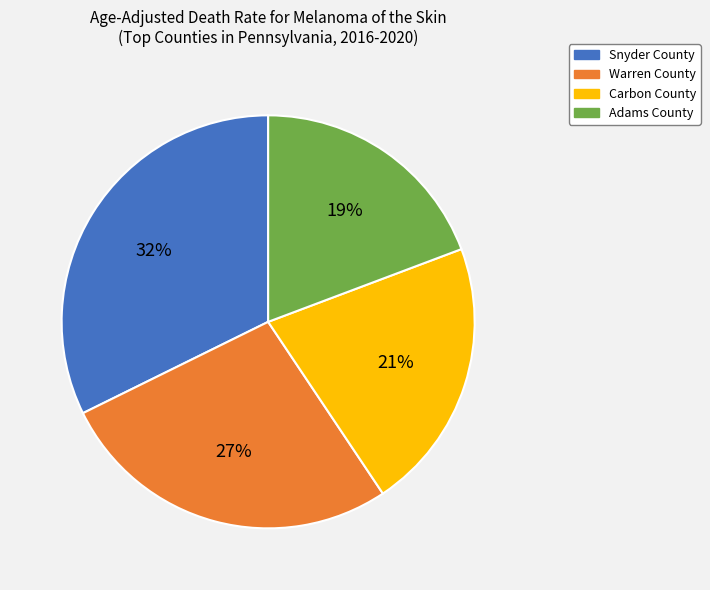

Is Snyder County the majority of the pie?

No